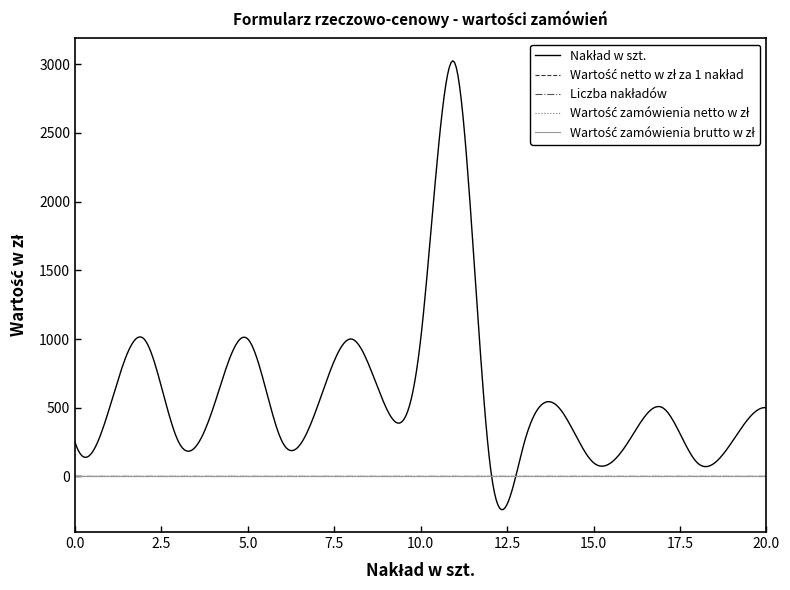

What is the smallest value displayed?

-240.8